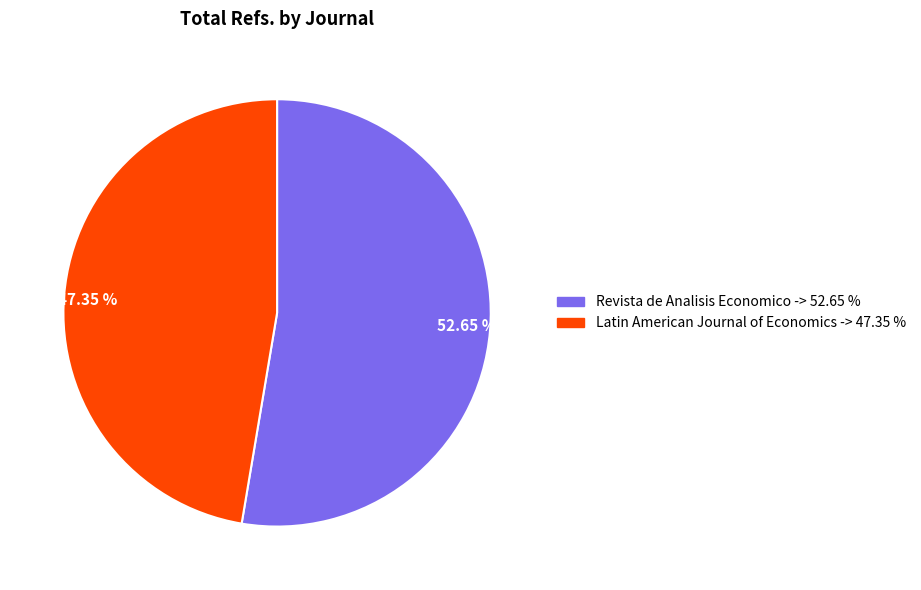

To the nearest percent, what is the average slice percentage?

50%